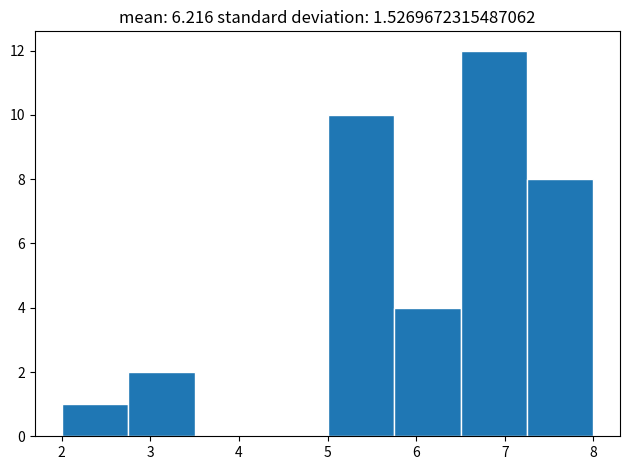

Reading left to right, transcribe this chart: for each bar, give the range it covers on the x-axis and its height. Neither the bar edges nor the heights are printed on the chart, so give them approximately, as read against the axes.

2.00 to 2.75: 1
2.75 to 3.50: 2
3.50 to 4.25: 0
4.25 to 5.00: 0
5.00 to 5.75: 10
5.75 to 6.50: 4
6.50 to 7.25: 12
7.25 to 8.00: 8